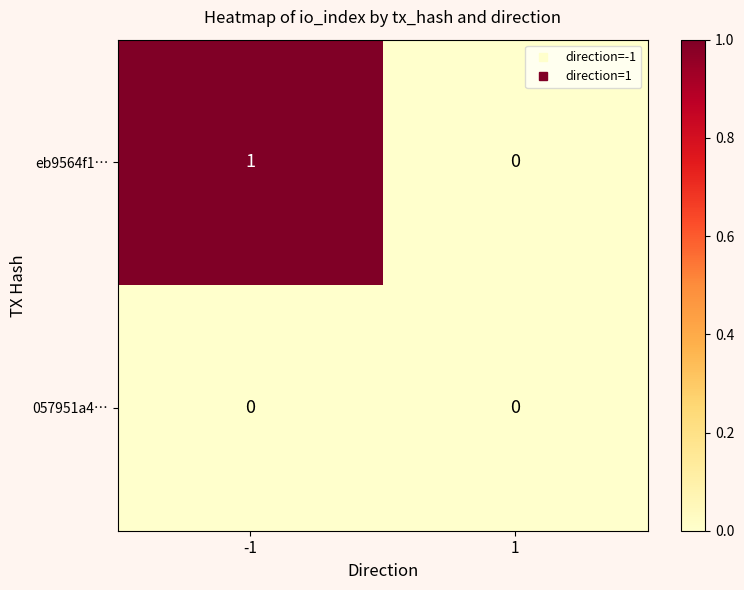

List the series in order of their overall mean, highest first.

eb9564f1…, 057951a4…